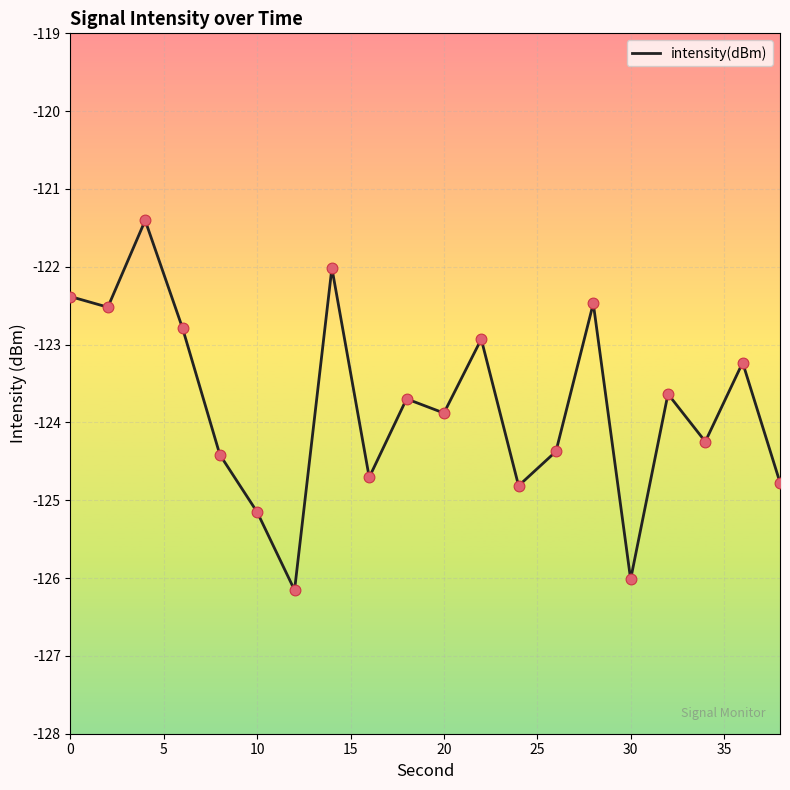

What is the difference between the maximum and minimum values?

4.8